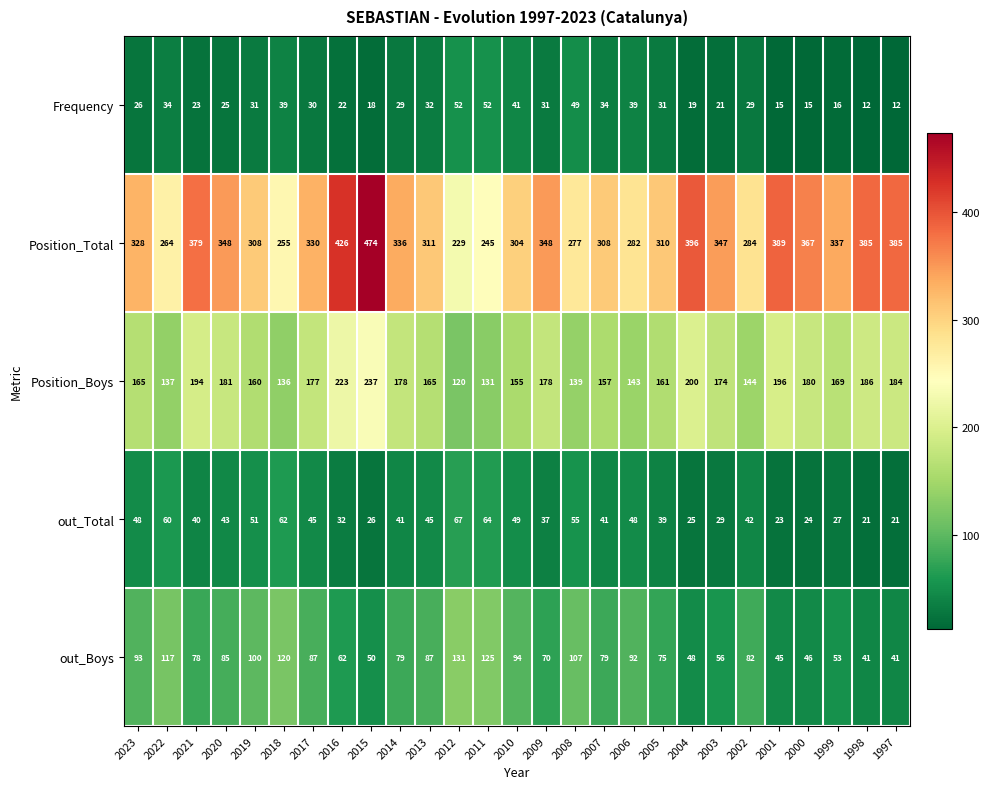

Which label corresponds to the largest value in the chart?

2015